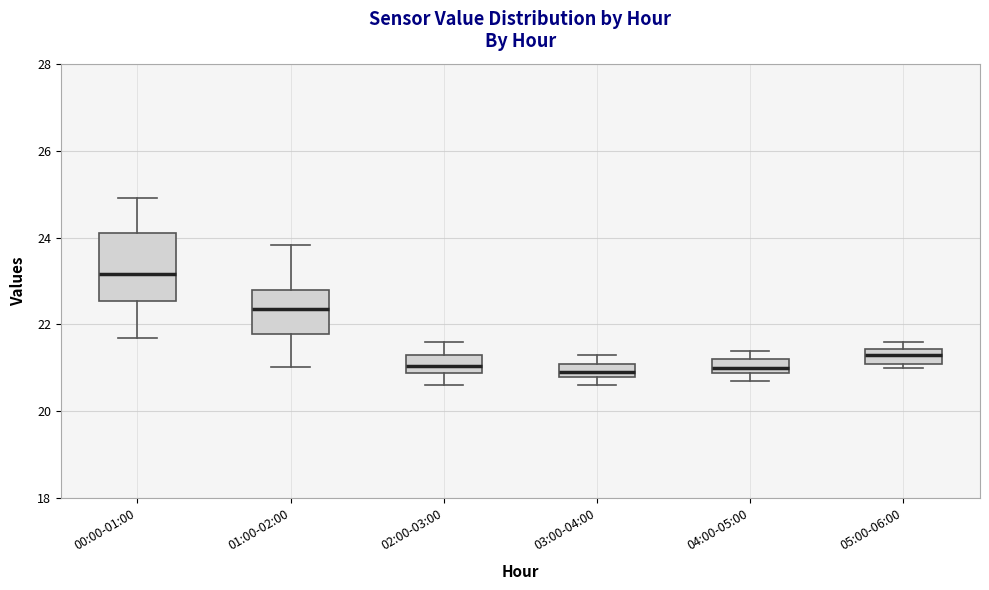

Reading left to right, read every box against the y-axis: the position of its median line, the range the box covers, and the ends of its whiskers. The values are not printed on the chart, so give them approximately, as read against the axis.

00:00-01:00: median 23.2, box 22.6 to 24.2, whiskers 21.8 to 25.0
01:00-02:00: median 22.4, box 21.8 to 22.8, whiskers 21.0 to 23.8
02:00-03:00: median 21.0, box 20.8 to 21.4, whiskers 20.6 to 21.6
03:00-04:00: median 21.0, box 20.8 to 21.2, whiskers 20.6 to 21.4
04:00-05:00: median 21.0, box 20.8 to 21.2, whiskers 20.8 (below the box's lower edge) to 21.4
05:00-06:00: median 21.4 (inside the box), box 21.2 to 21.4, whiskers 21.0 to 21.6